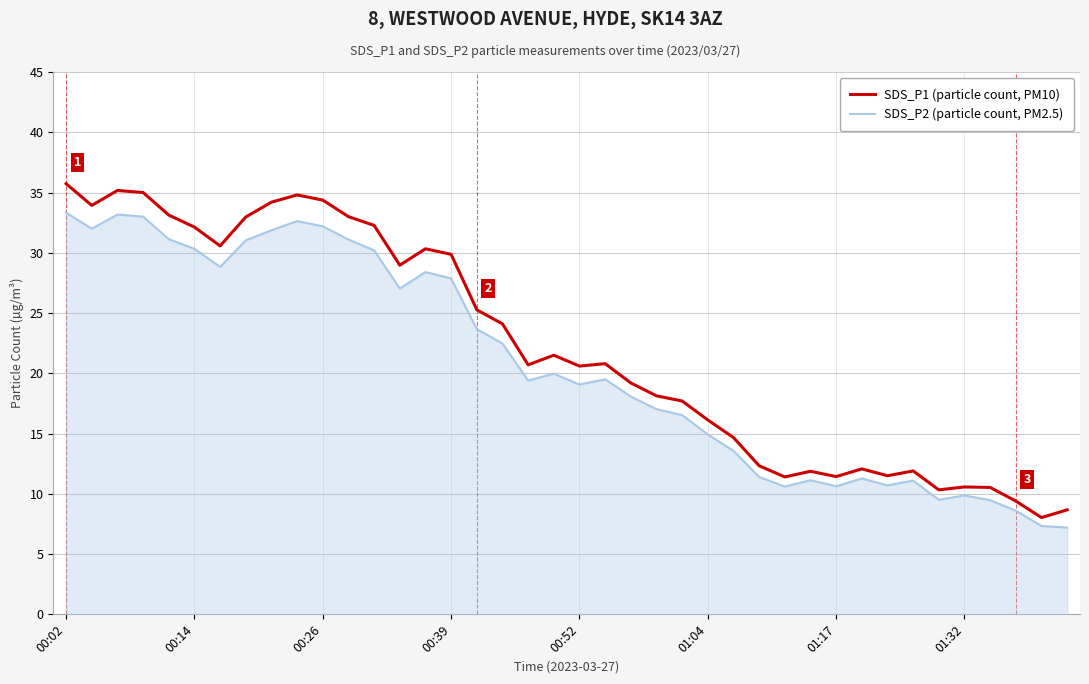

What is the maximum value for SDS_P1 (particle count, PM10)?

35.7